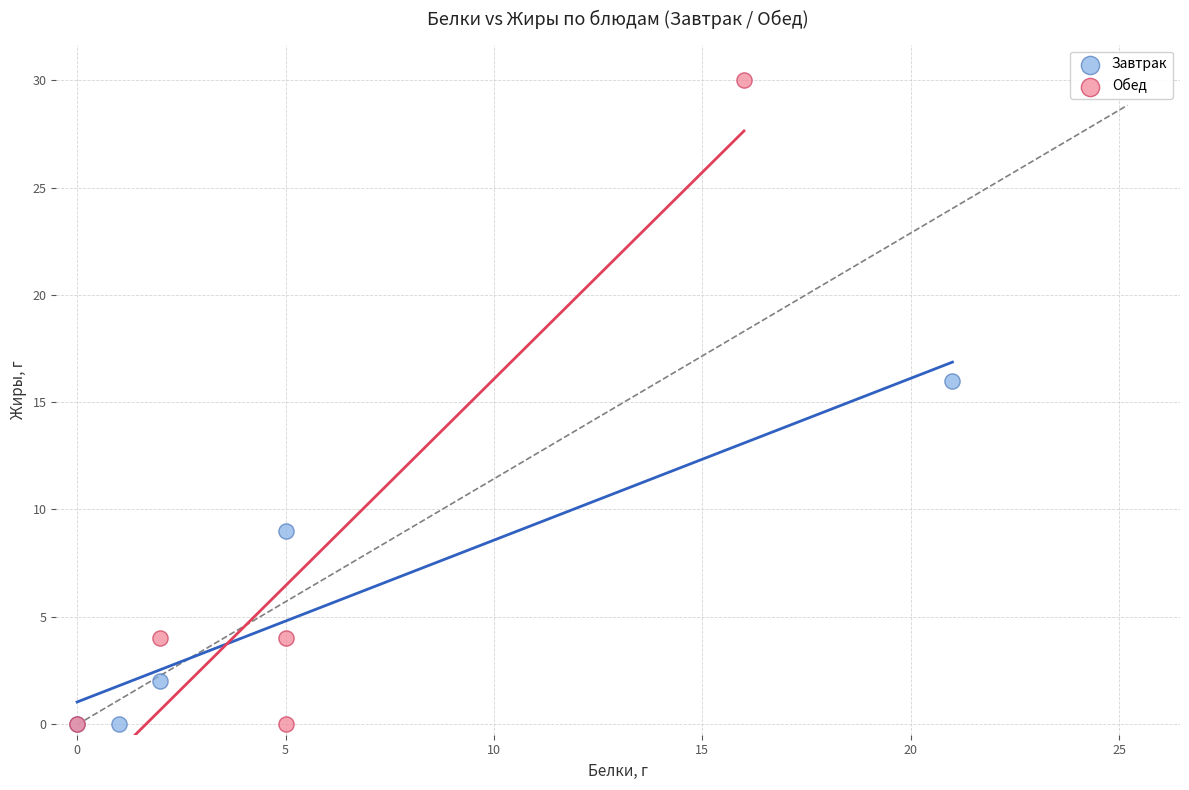

Which series has the largest Y range (max minus min)?

Обед